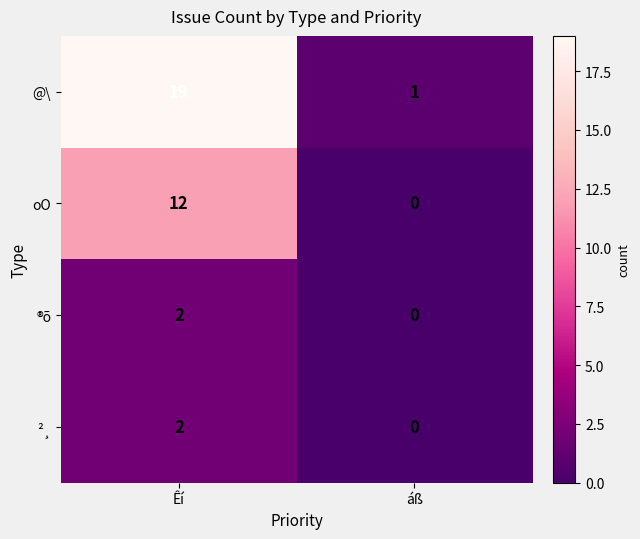

Is it true that oO equals 0 at áß?

True